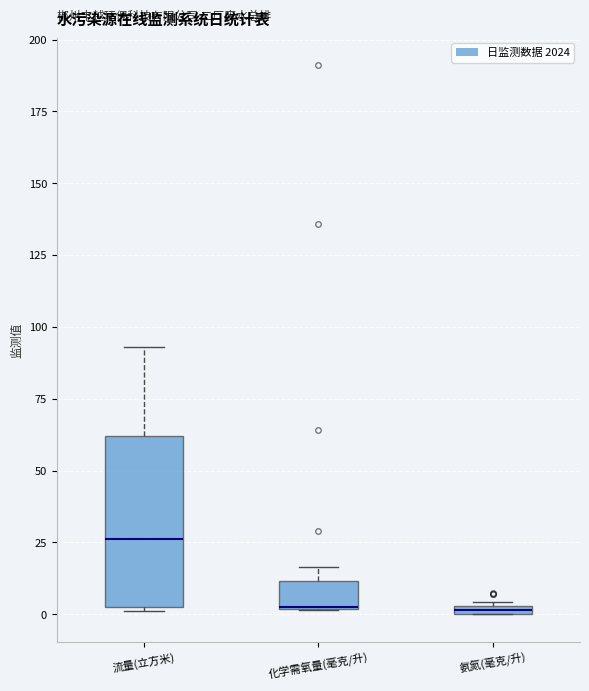

Comparing the boxes themselves (not the whiskers), which one is the tallest?

流量(立方米)